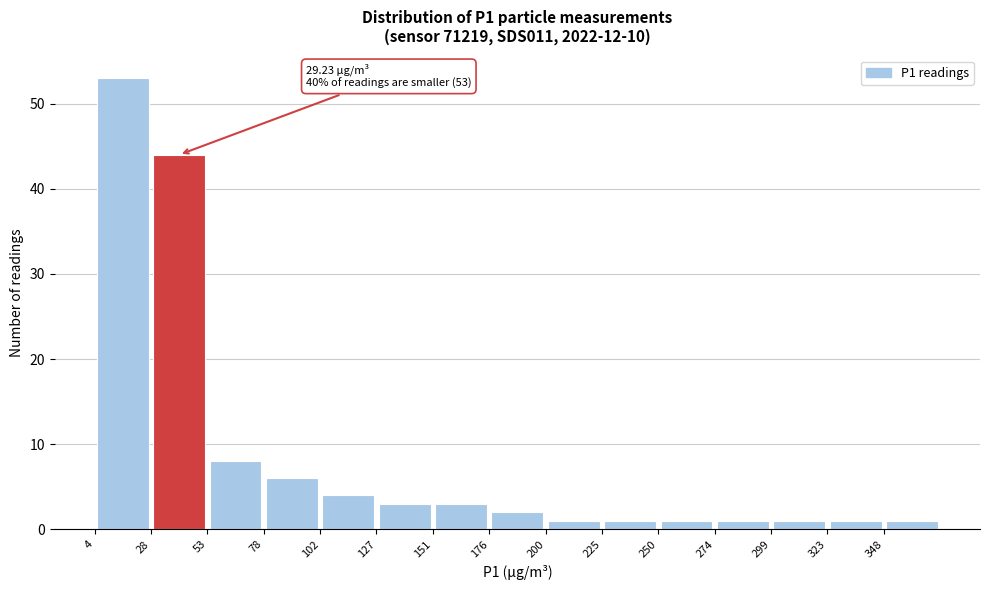

Over which range of the x-axis is the bar tallest?

5 to 30